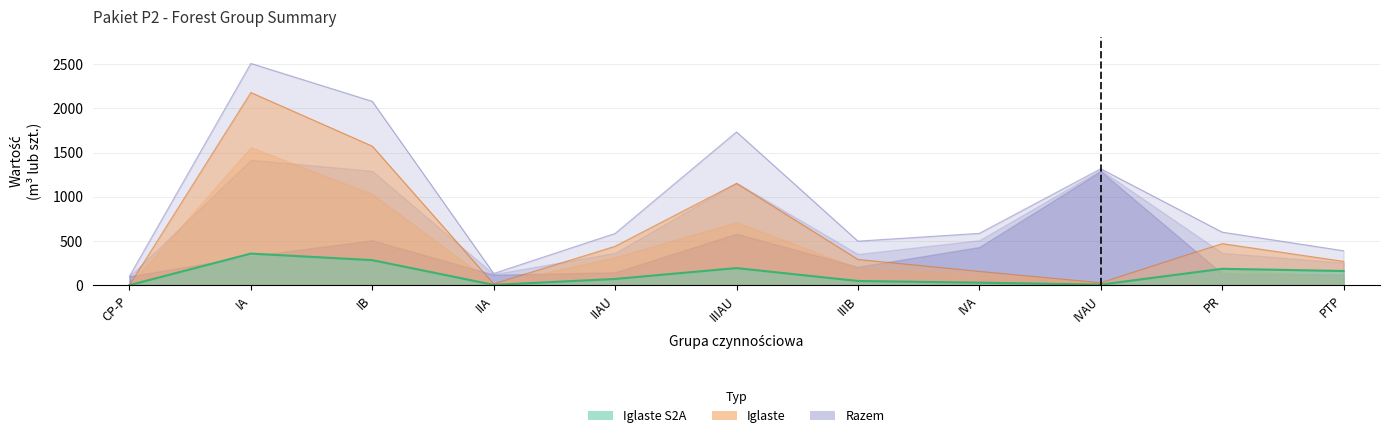

What is the label of the 1st point from the left?

CP-P